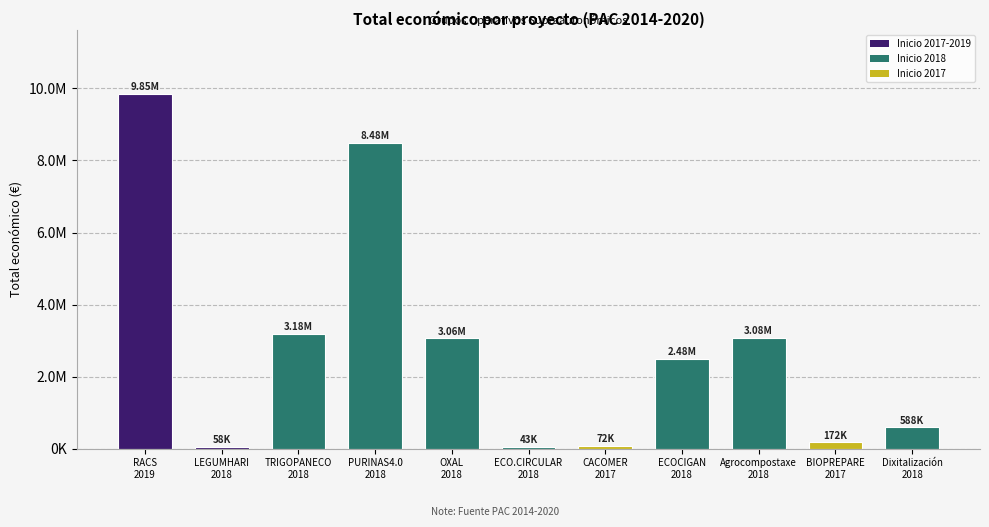

List the labels in order of value, largest first.

RACS
2019, PURINAS4.0
2018, TRIGOPANECO
2018, Agrocompostaxe
2018, OXAL
2018, ECOCIGAN
2018, Dixitalización
2018, BIOPREPARE
2017, CACOMER
2017, LEGUMHARI
2018, ECO.CIRCULAR
2018